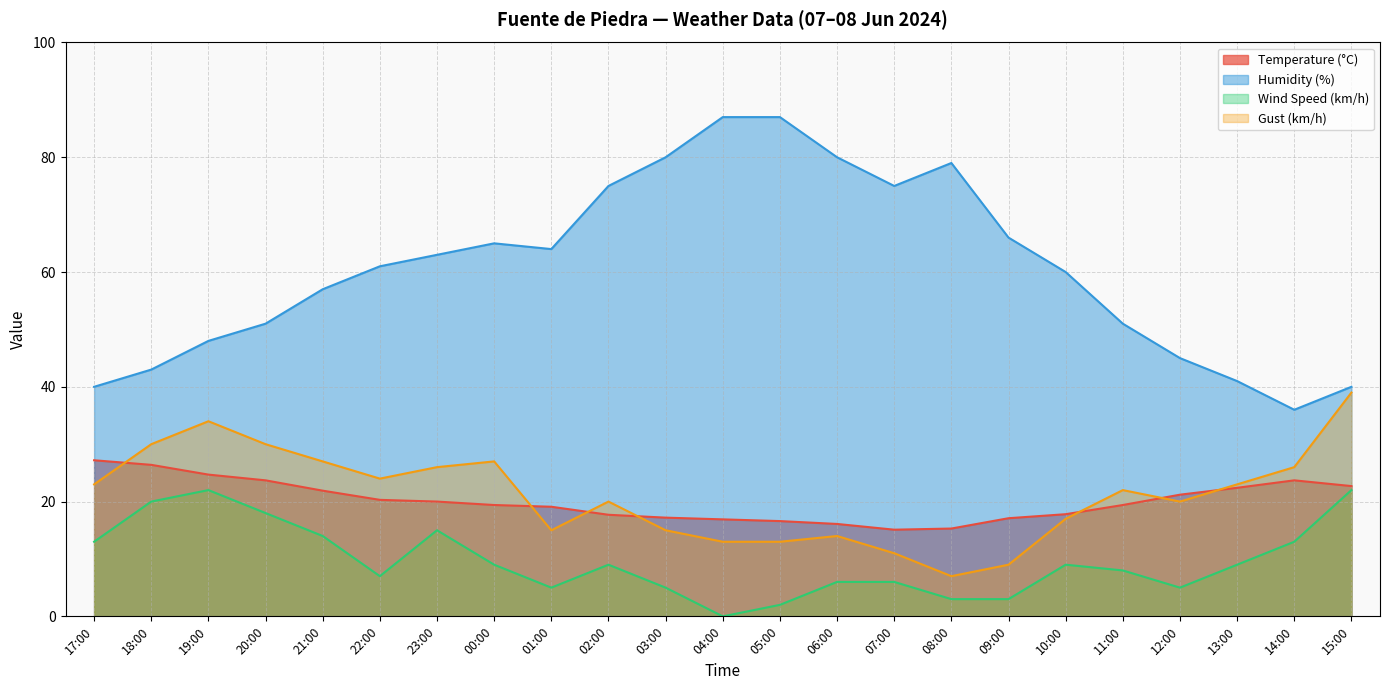

What is the label of the 14th point from the left?

06:00